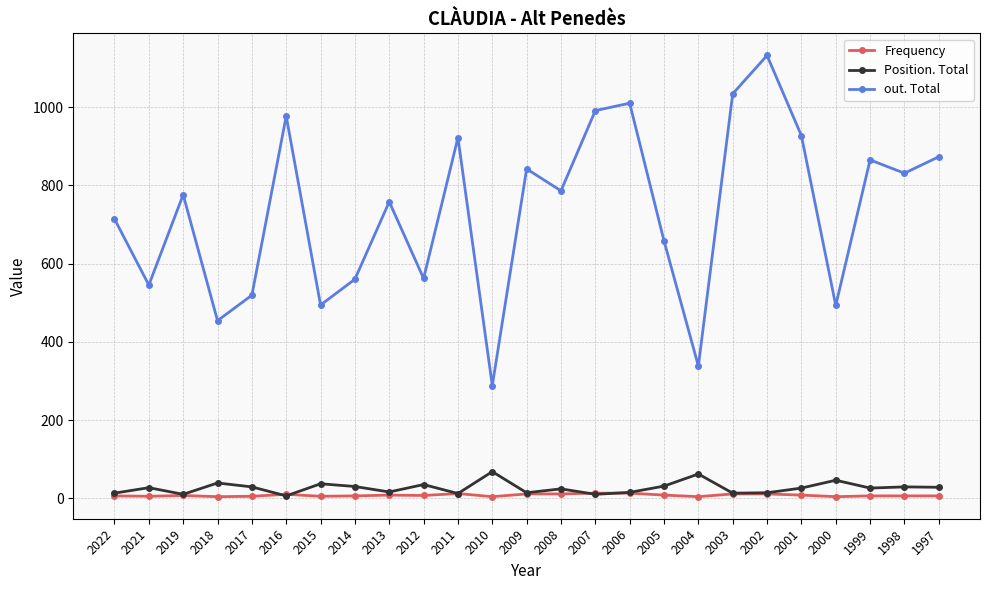

Count the number of data series in this chart.

3